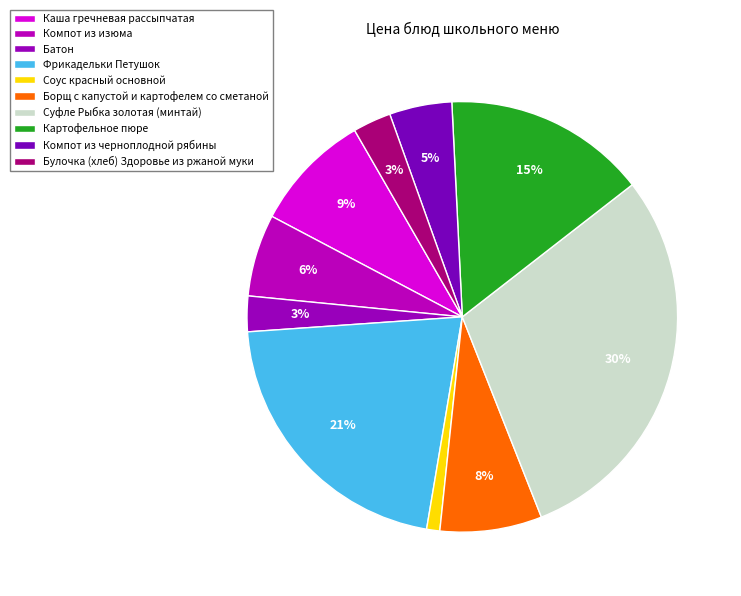

Does Фрикадельки Петушок account for over 50% of the chart?

No